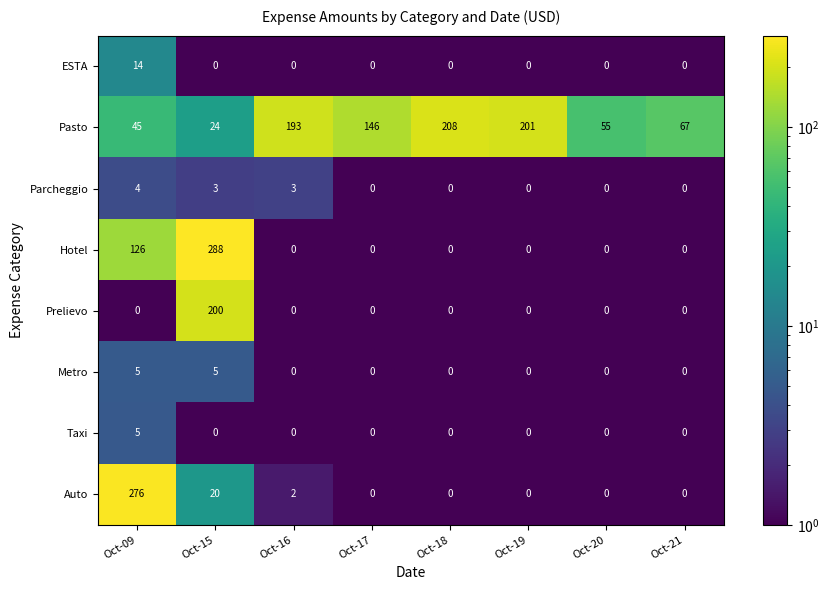

What is the difference between the second highest and minimum values in the Pasto series?

177